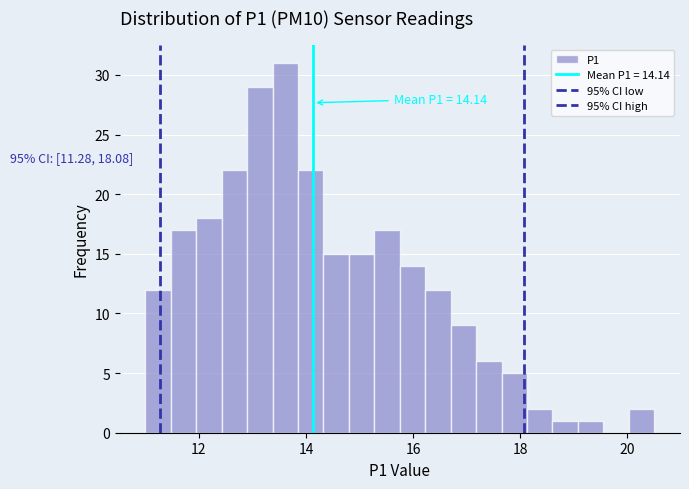

Read against the x-axis, roughly where is the centre of the tallest bar?

13.6